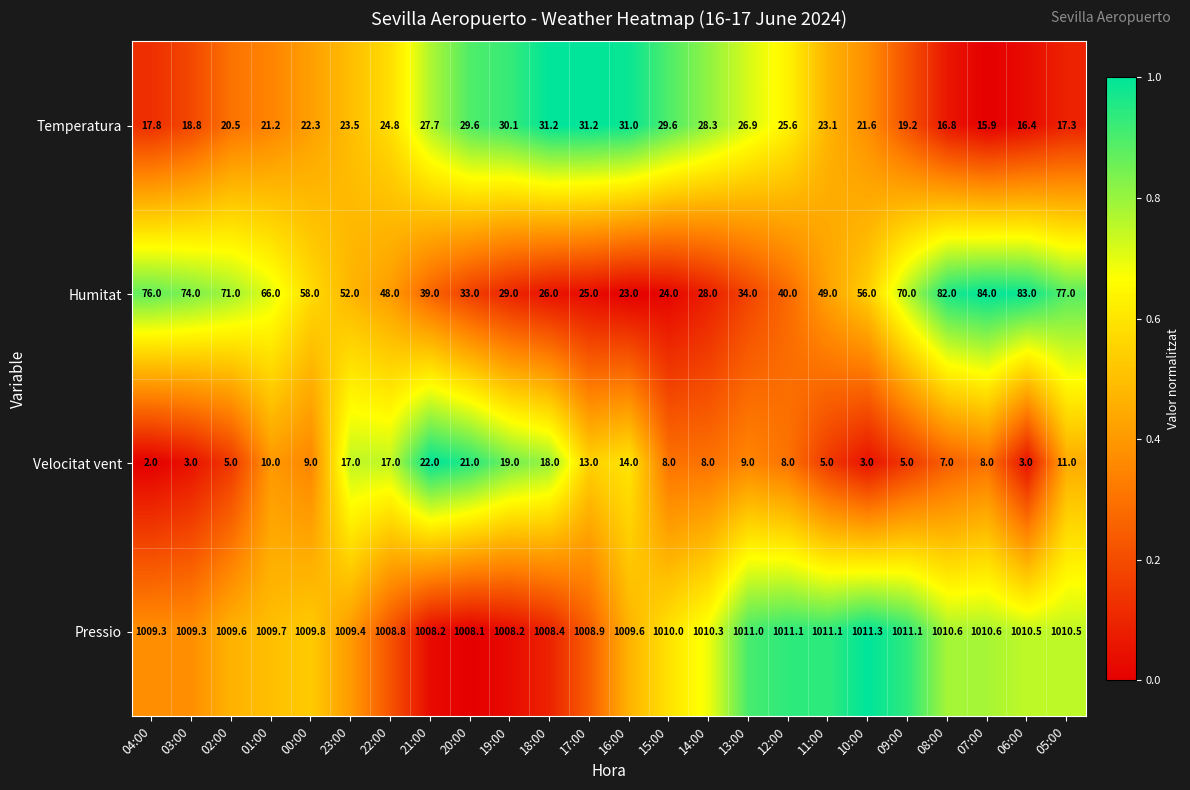

At 19:00, list the series in order from smallest to largest.

Velocitat vent, Humitat, Temperatura, Pressio